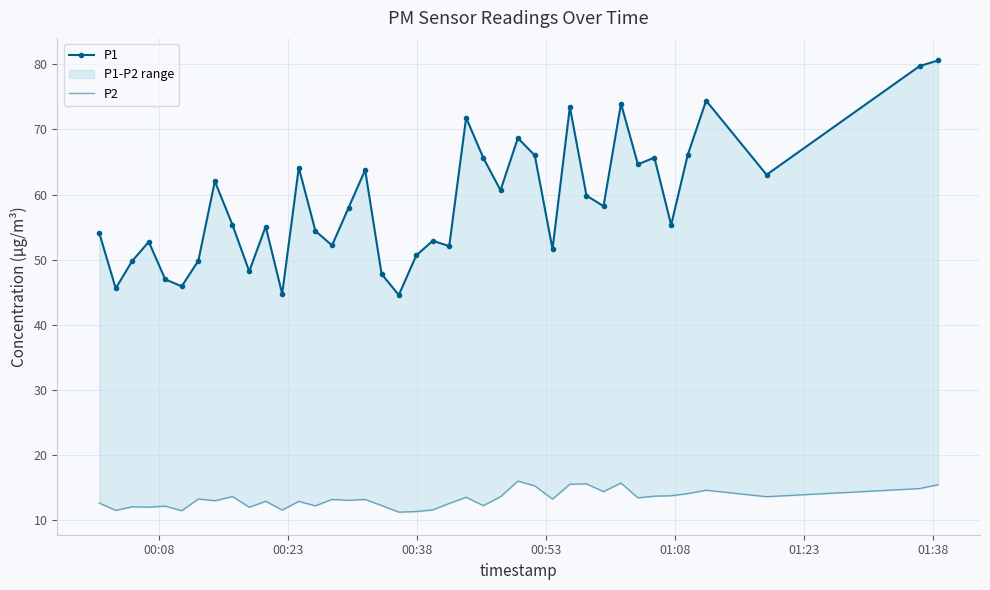

Rank the series by their average value, from lowest to highest.

P2, P1